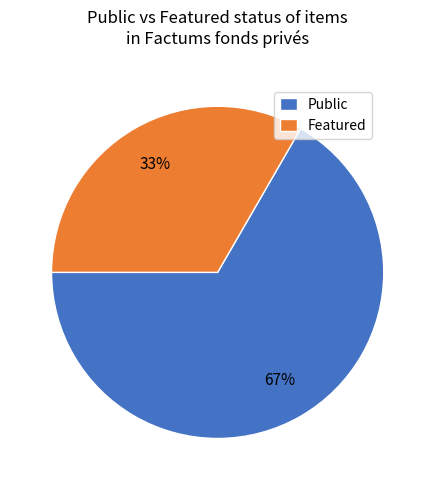

The Featured slice represents 47% of the pie. True or false?

False